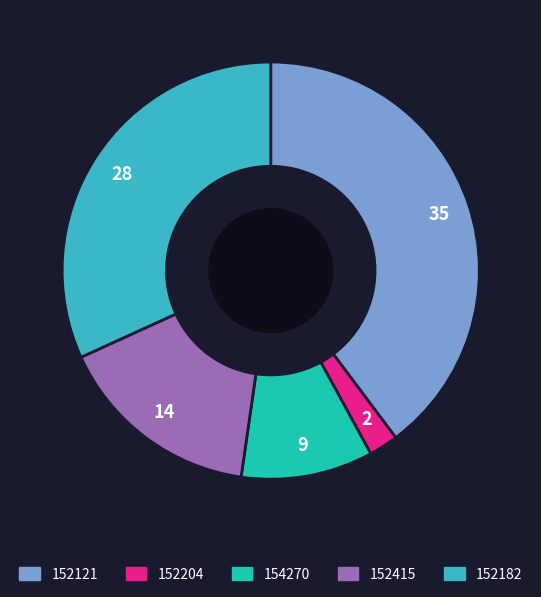

Does 152415 represent more than half of the total?

No